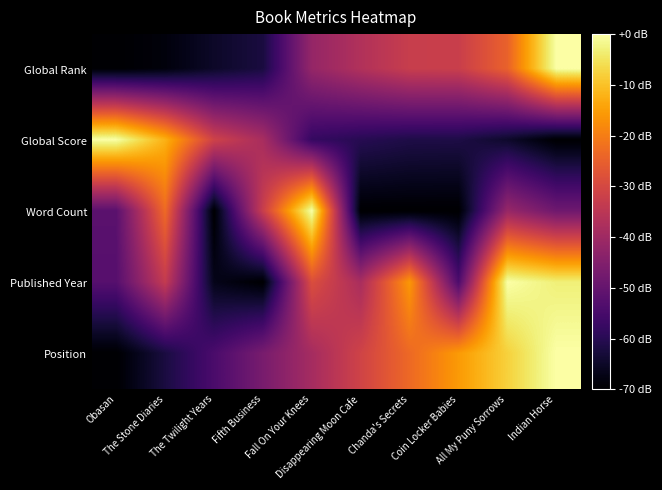

Reading left to right, extract all data points from this chart.

Global Rank: Obasan=0.0	The Stone Diaries=0.0	The Twilight Years=0.1	Fifth Business=0.1	Fall On Your Knees=0.4	Disappearing Moon Cafe=0.5	Chanda's Secrets=0.5	Coin Locker Babies=0.5	All My Puny Sorrows=0.6	Indian Horse=1.0
Global Score: Obasan=1.0	The Stone Diaries=0.8	The Twilight Years=0.6	Fifth Business=0.5	Fall On Your Knees=0.2	Disappearing Moon Cafe=0.1	Chanda's Secrets=0.1	Coin Locker Babies=0.1	All My Puny Sorrows=0.1	Indian Horse=0.0
Word Count: Obasan=0.3	The Stone Diaries=0.7	The Twilight Years=0.0	Fifth Business=0.5	Fall On Your Knees=1.0	Disappearing Moon Cafe=0.0	Chanda's Secrets=0.0	Coin Locker Babies=0.0	All My Puny Sorrows=0.4	Indian Horse=0.3
Published Year: Obasan=0.2	The Stone Diaries=0.5	The Twilight Years=0.0	Fifth Business=0.0	Fall On Your Knees=0.6	Disappearing Moon Cafe=0.5	Chanda's Secrets=0.8	Coin Locker Babies=0.2	All My Puny Sorrows=1.0	Indian Horse=1.0
Position: Obasan=0.0	The Stone Diaries=0.1	The Twilight Years=0.2	Fifth Business=0.3	Fall On Your Knees=0.4	Disappearing Moon Cafe=0.6	Chanda's Secrets=0.7	Coin Locker Babies=0.8	All My Puny Sorrows=0.9	Indian Horse=1.0